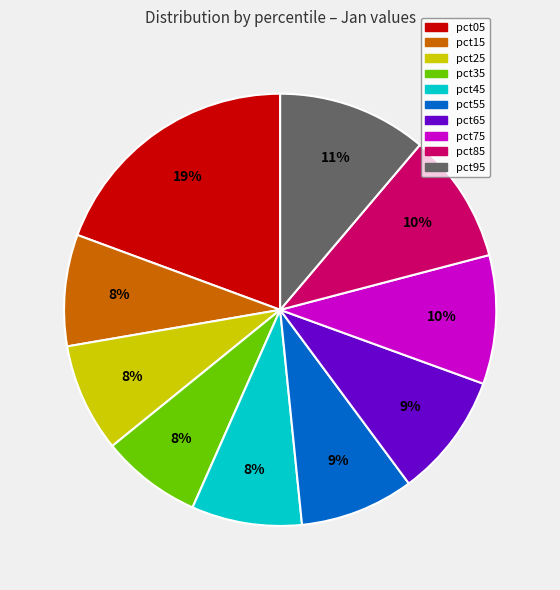

Which category has the biggest portion of the pie?

pct05